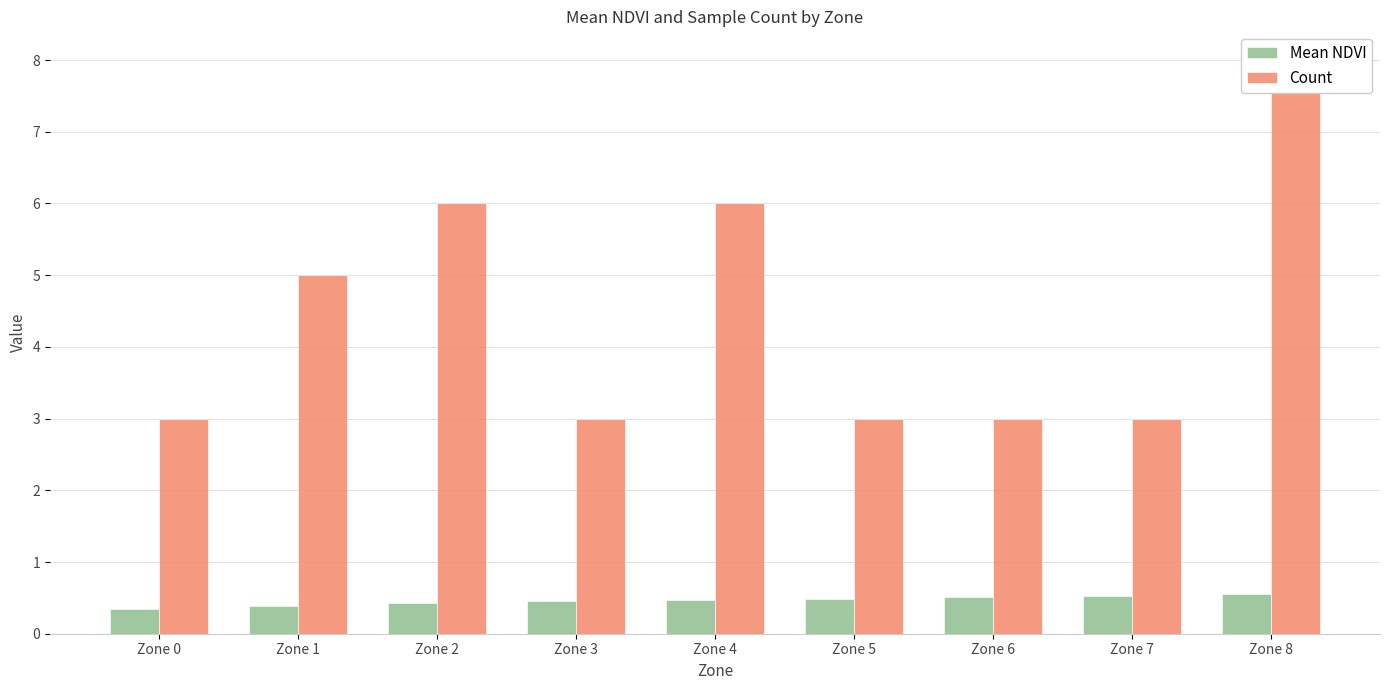

What is the smallest value displayed?

0.4